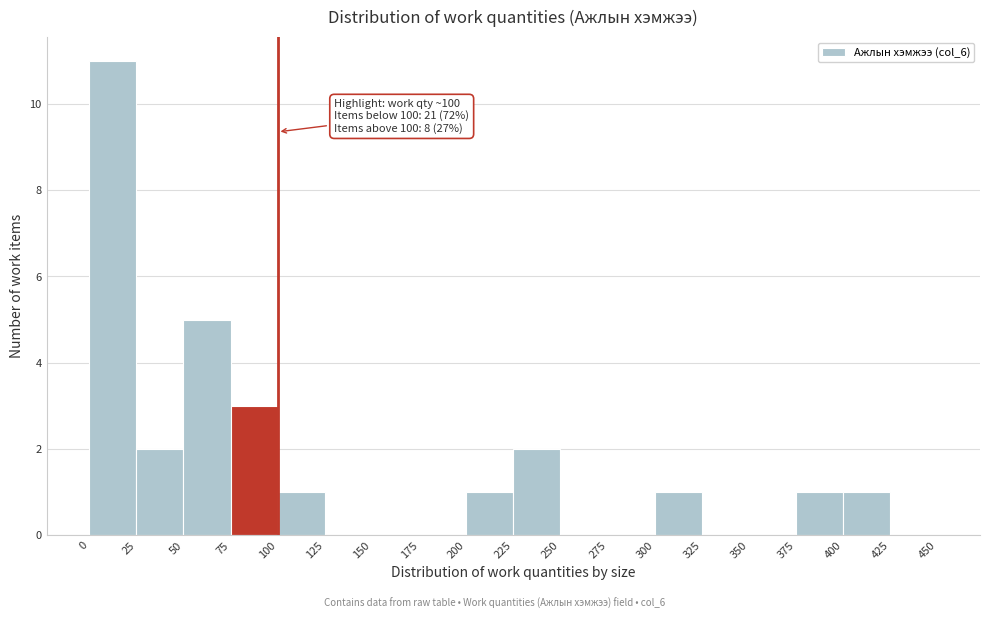

Which range on the x-axis has the tallest bar?

0 to 25